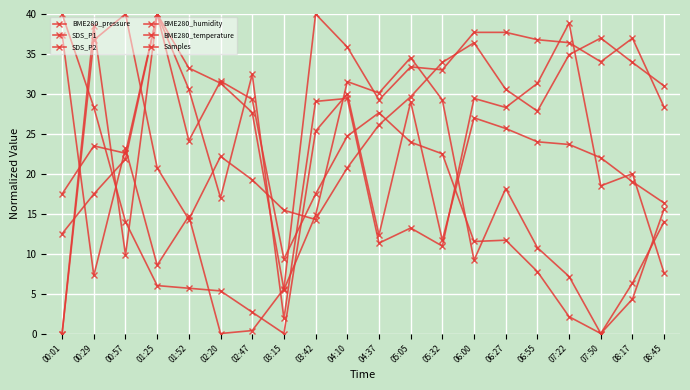

Is this an area chart (filled region under the line)?

No